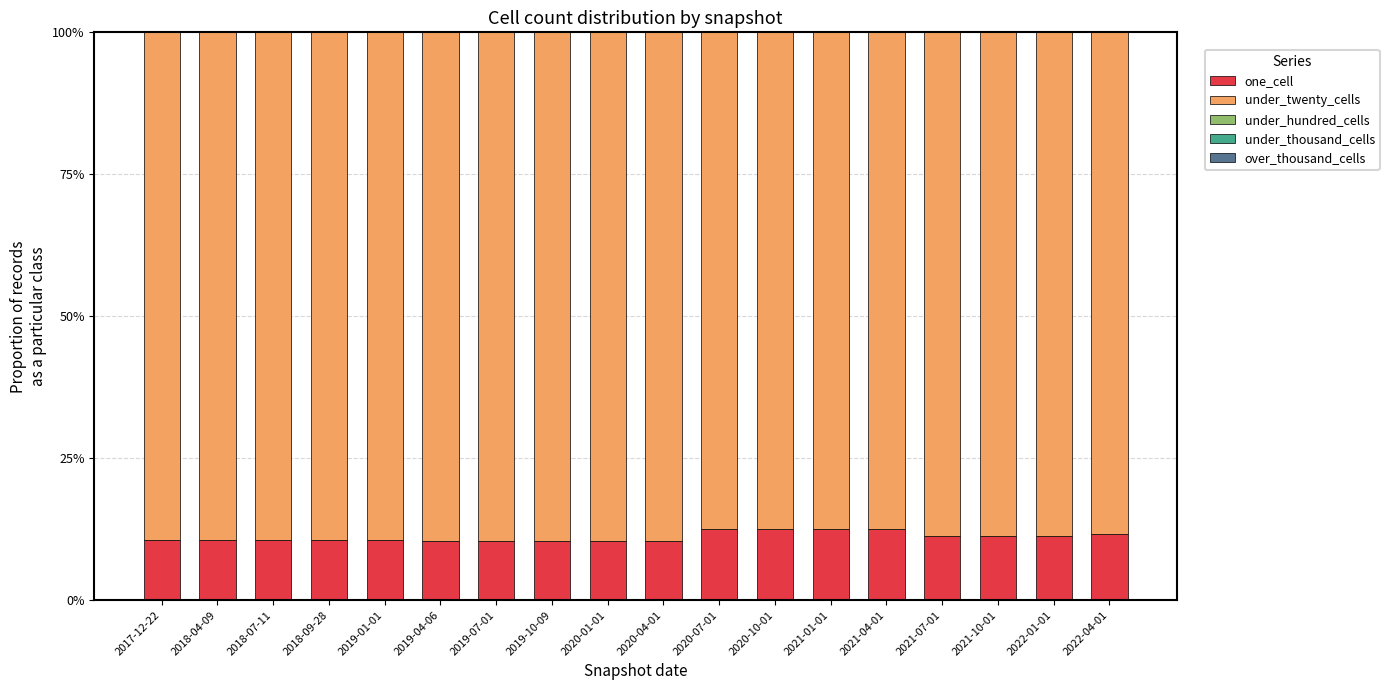

What is the difference between the maximum and minimum values in the one_cell series?

2.0